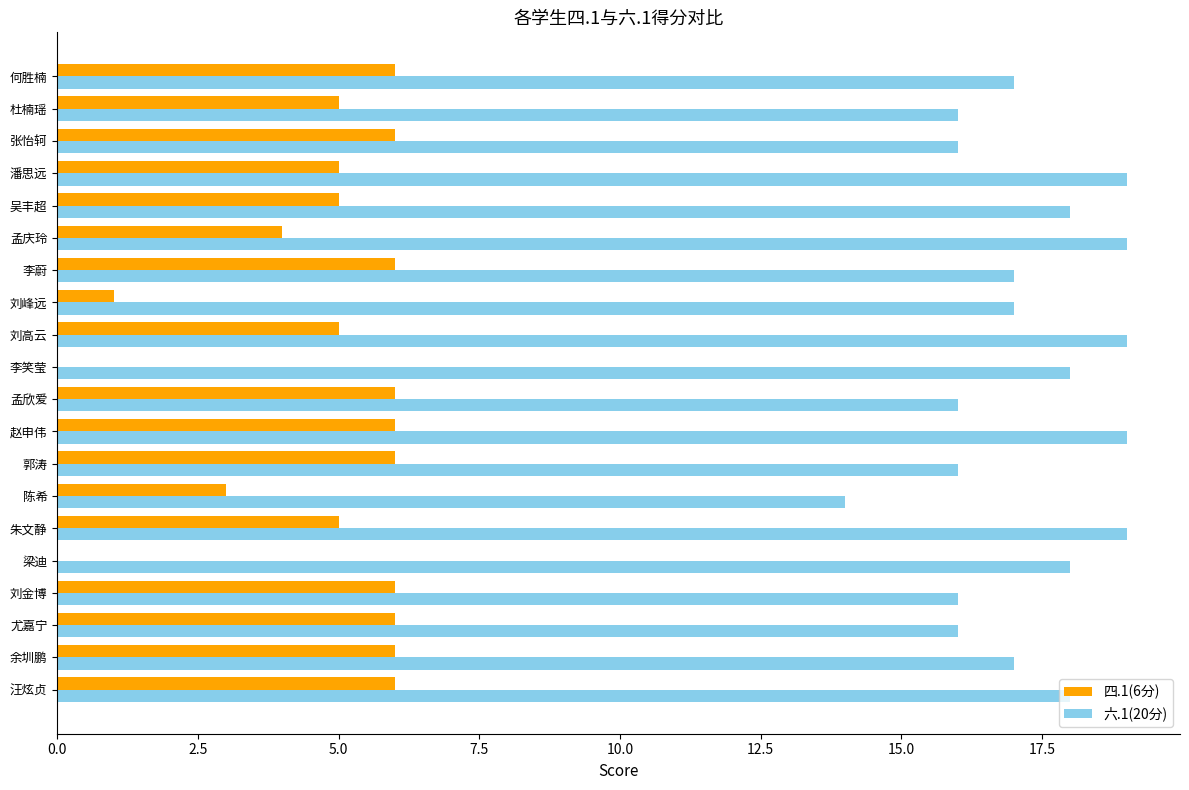

What are all the series names shown in the legend?

四.1(6分), 六.1(20分)